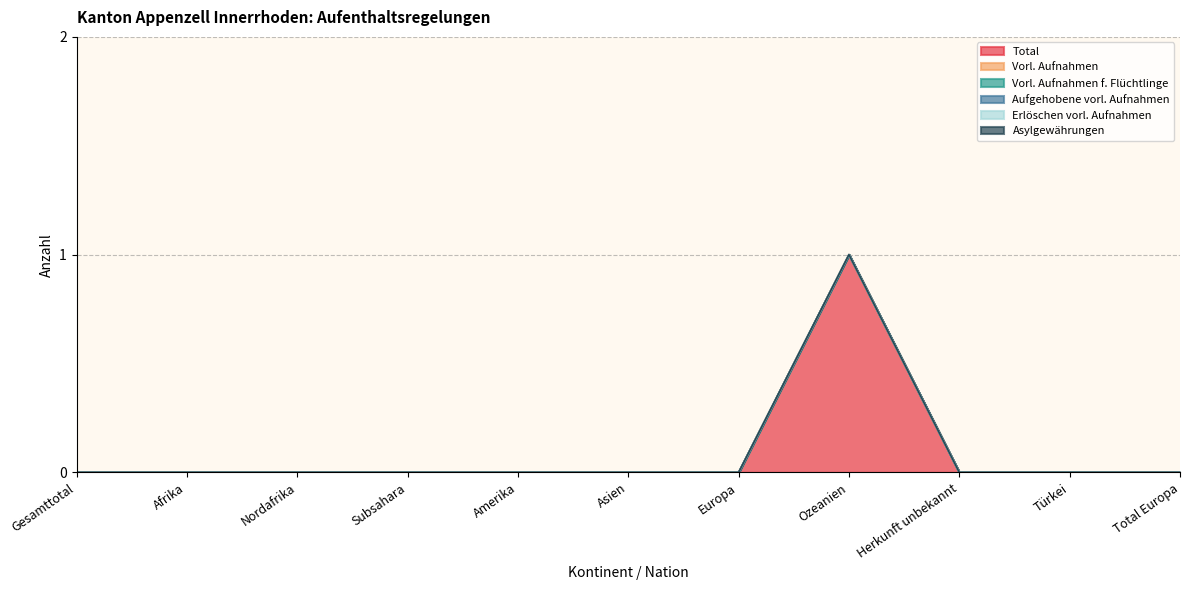

What is the label of the 8th point from the left?

Ozeanien